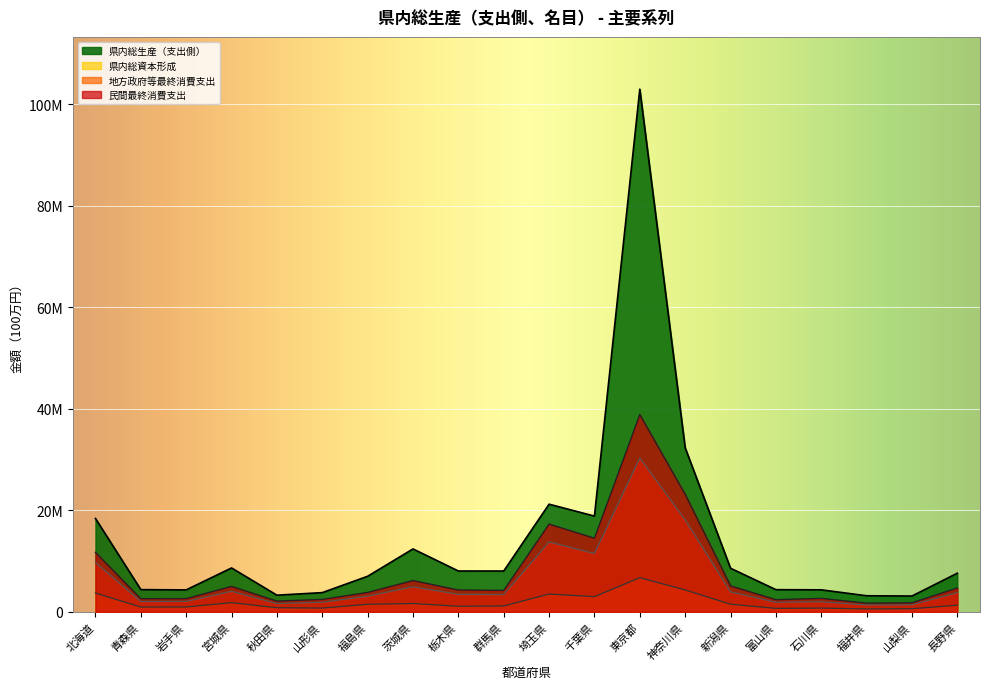

Rank the series by their maximum value, from highest to lowest.

県内総生産（支出側）, 民間最終消費支出, 地方政府等最終消費支出, 県内総資本形成